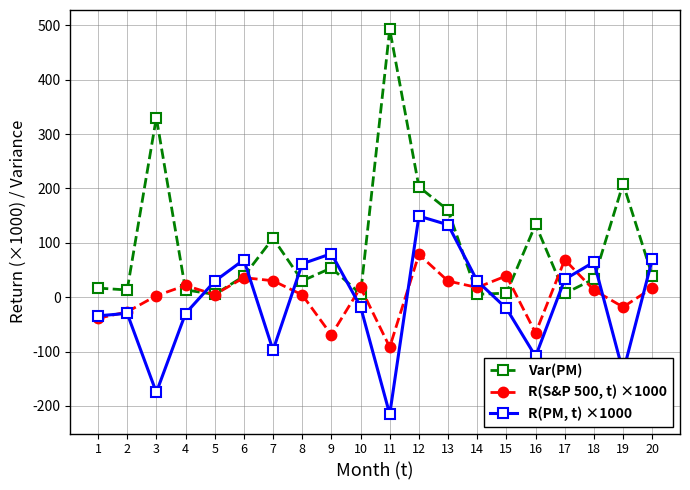

What is the average value of the R(S&P 500, t) ×1000 series?

3.6